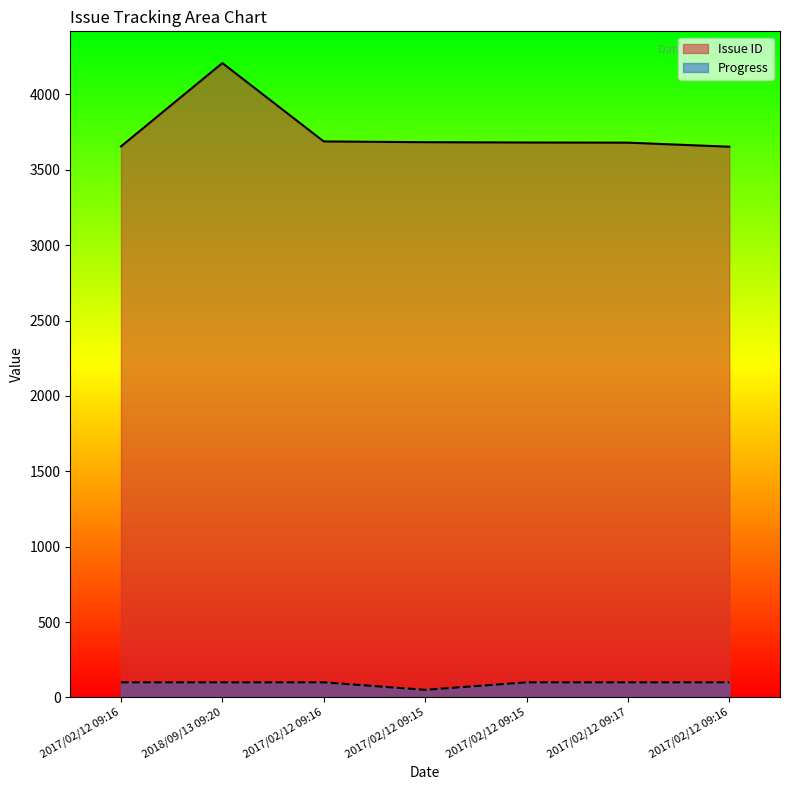

At how many categories does at least one series exceed 2810?

7